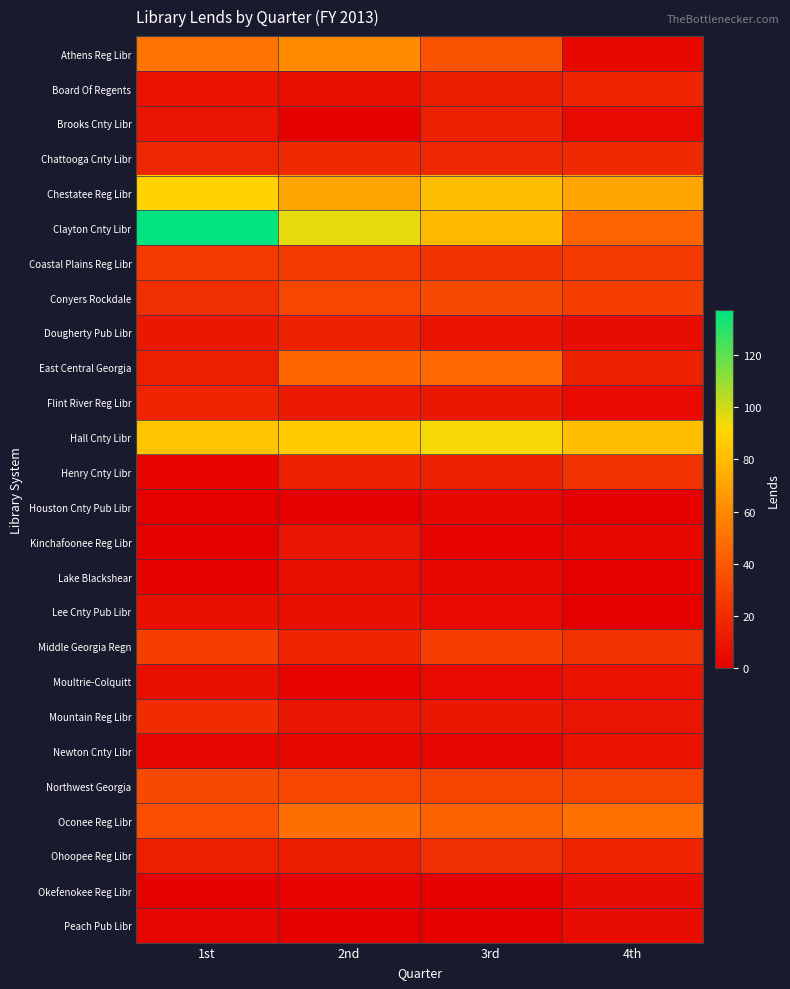

Which series has the largest range (max minus min)?

Clayton Cnty Libr